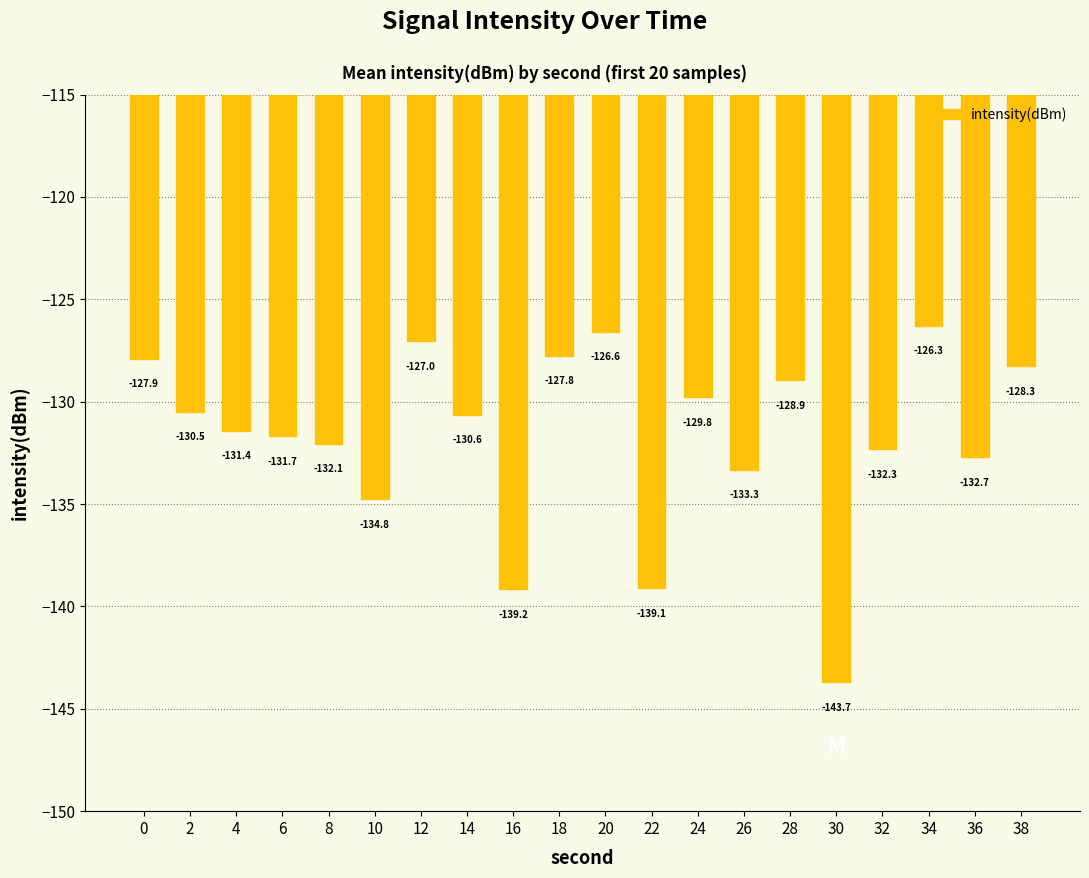

Reading right to left, what are all the values shown in this chart?

38=-128.3	36=-132.7	34=-126.3	32=-132.3	30=-143.7	28=-128.9	26=-133.3	24=-129.8	22=-139.1	20=-126.6	18=-127.8	16=-139.2	14=-130.6	12=-127.0	10=-134.8	8=-132.1	6=-131.7	4=-131.4	2=-130.5	0=-127.9